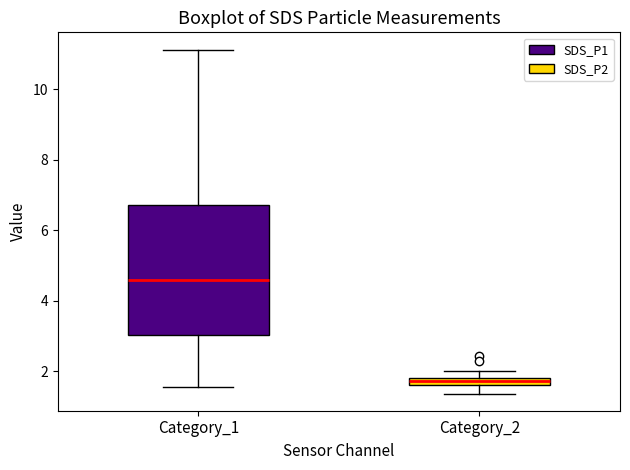

Comparing the boxes themselves (not the whiskers), which one is the tallest?

Category_1